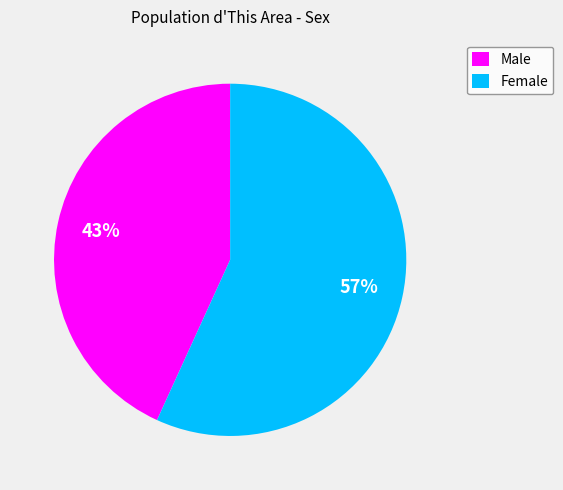

What is the majority slice?

Female